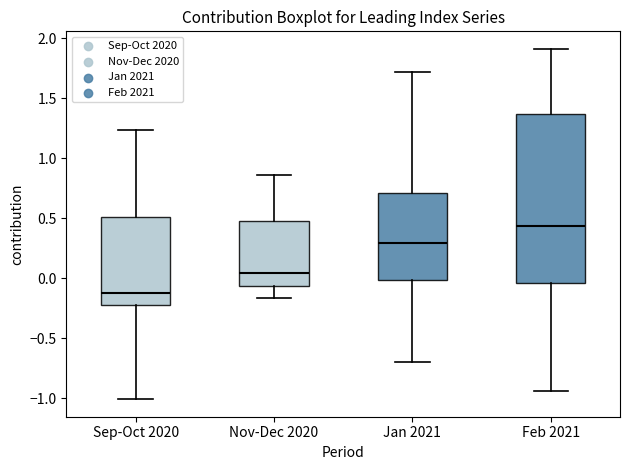

Which box has the lowest median line?

Sep-Oct 2020